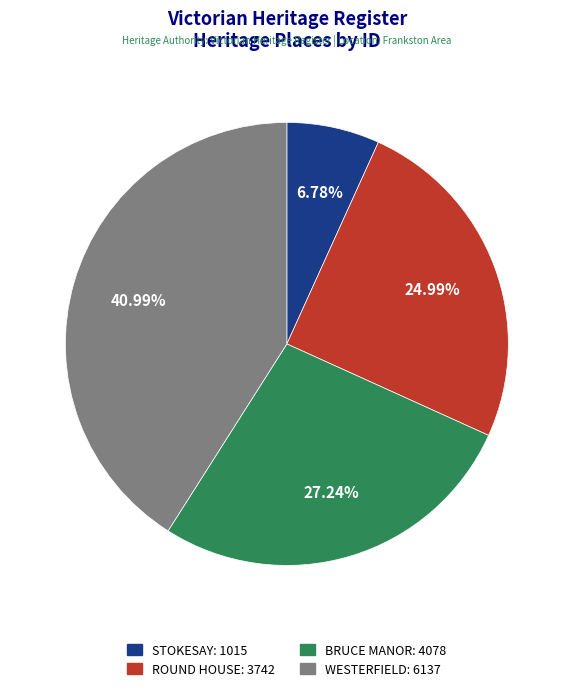

What is the ratio of the value at ROUND HOUSE: 3742 to the value at WESTERFIELD: 6137?

0.6